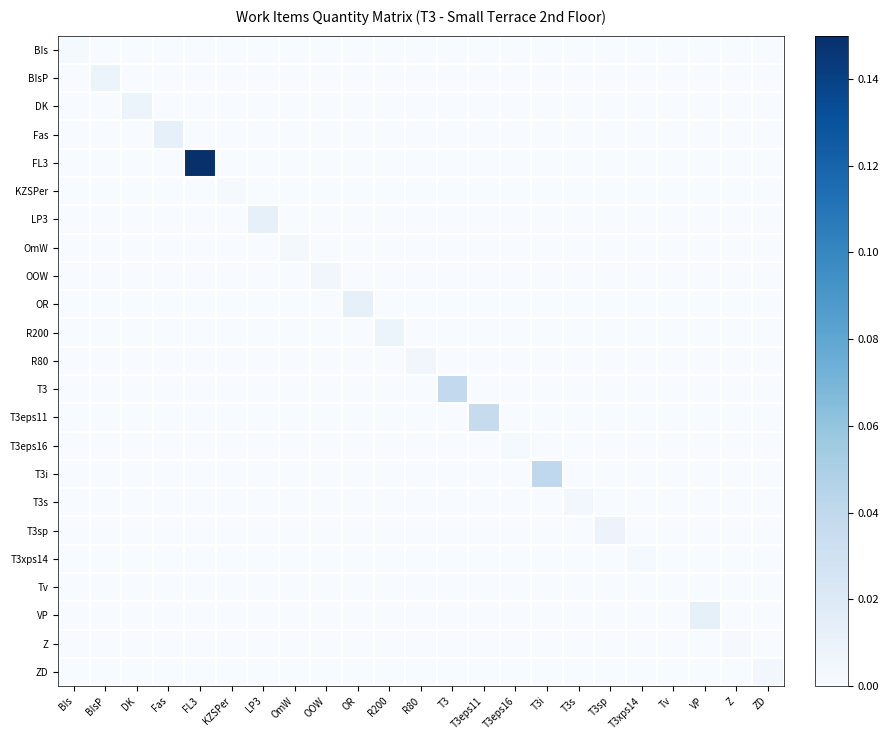

At how many categories does at least one series exceed 0?

23